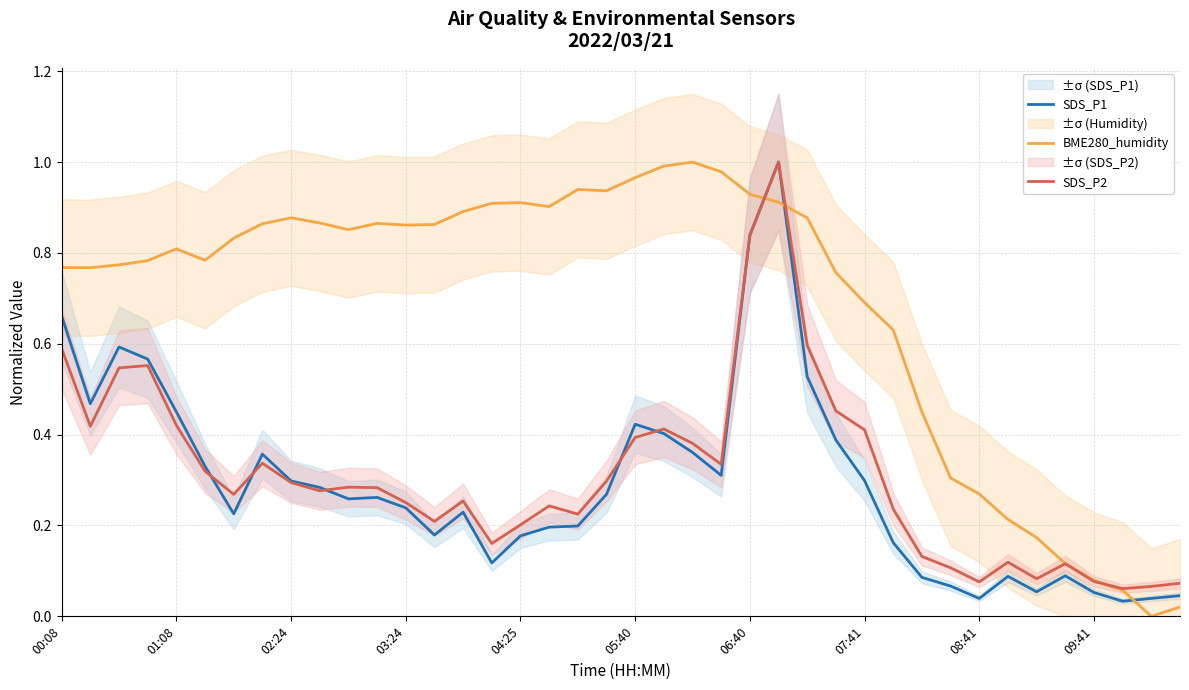

Reading left to right, extract all data points from this chart.

SDS_P1: 0.7	0.5	0.6	0.6	0.5	0.3	0.2	0.4	0.3	0.3	0.3	0.3	0.2	0.2	0.2	0.1	0.2	0.2	0.2	0.3	0.4	0.4	0.4	0.3	0.8	1.0	0.5	0.4	0.3	0.2	0.1	0.1	0.0	0.1	0.1	0.1	0.1	0.0	0.0	0.0
BME280_humidity: 0.8	0.8	0.8	0.8	0.8	0.8	0.8	0.9	0.9	0.9	0.9	0.9	0.9	0.9	0.9	0.9	0.9	0.9	0.9	0.9	1.0	1.0	1.0	1.0	0.9	0.9	0.9	0.8	0.7	0.6	0.4	0.3	0.3	0.2	0.2	0.1	0.1	0.1	0.0	0.0
SDS_P2: 0.6	0.4	0.5	0.6	0.4	0.3	0.3	0.3	0.3	0.3	0.3	0.3	0.3	0.2	0.3	0.2	0.2	0.2	0.2	0.3	0.4	0.4	0.4	0.3	0.8	1.0	0.6	0.5	0.4	0.2	0.1	0.1	0.1	0.1	0.1	0.1	0.1	0.1	0.1	0.1